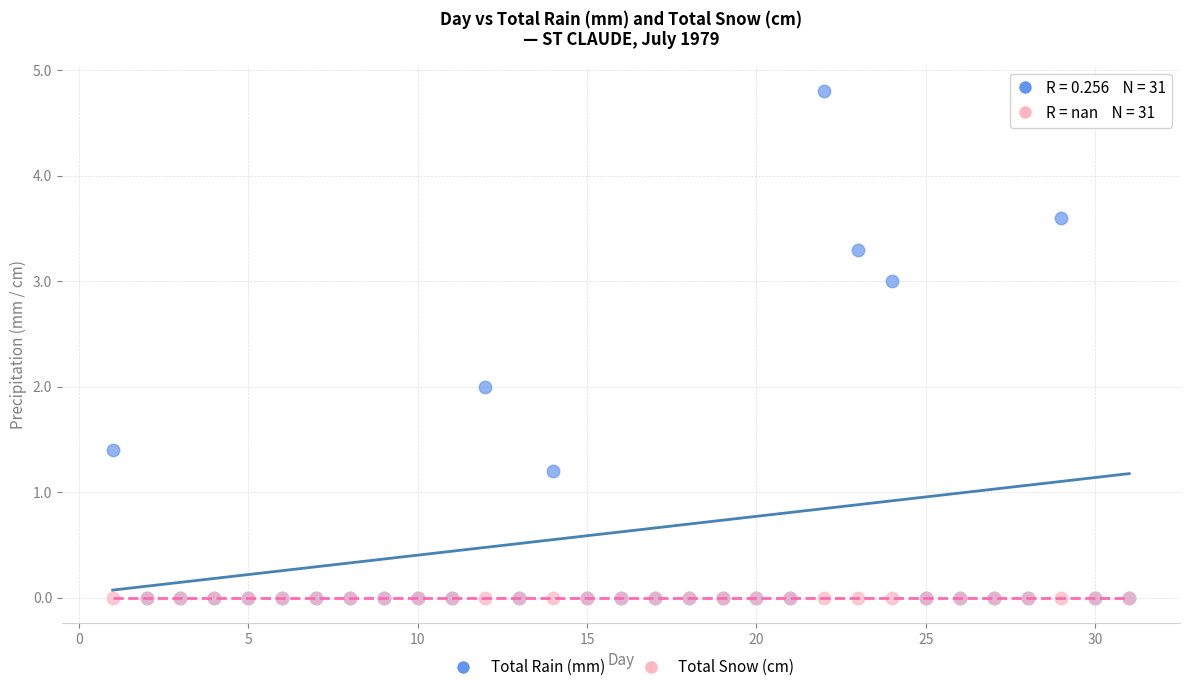

What are all the series names shown in the legend?

Total Rain (mm), Total Snow (cm)